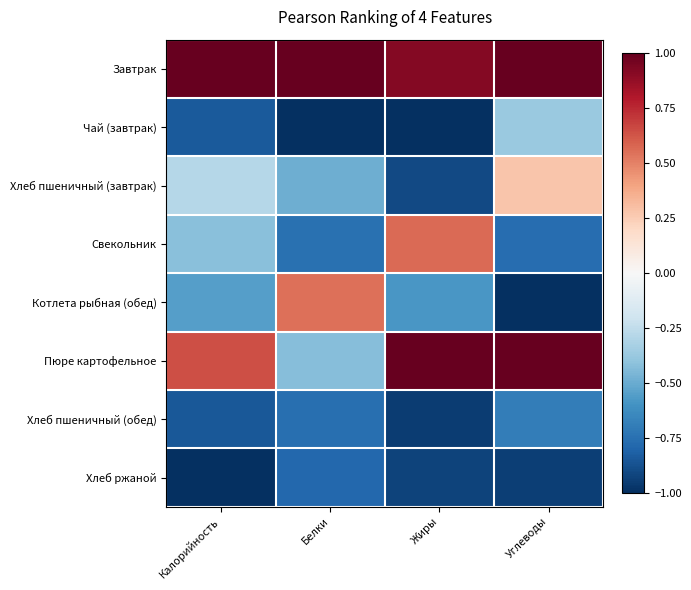

How many data points does each series have?

4